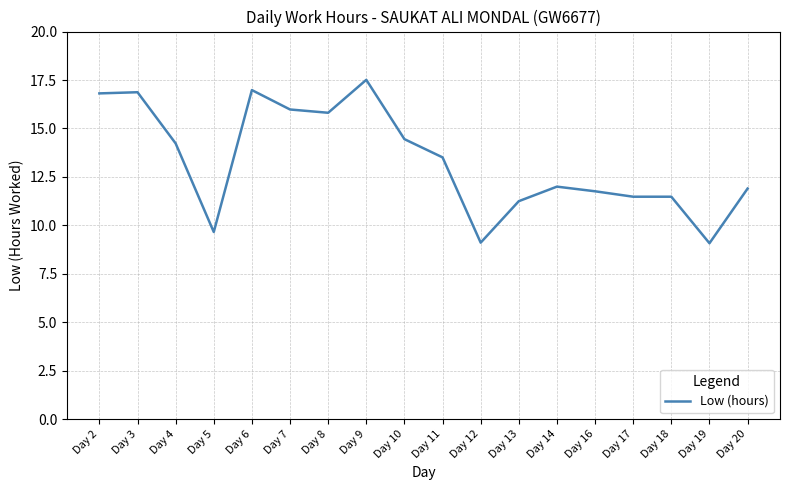

What is the difference between the values at Day 12 and Day 10?

5.3